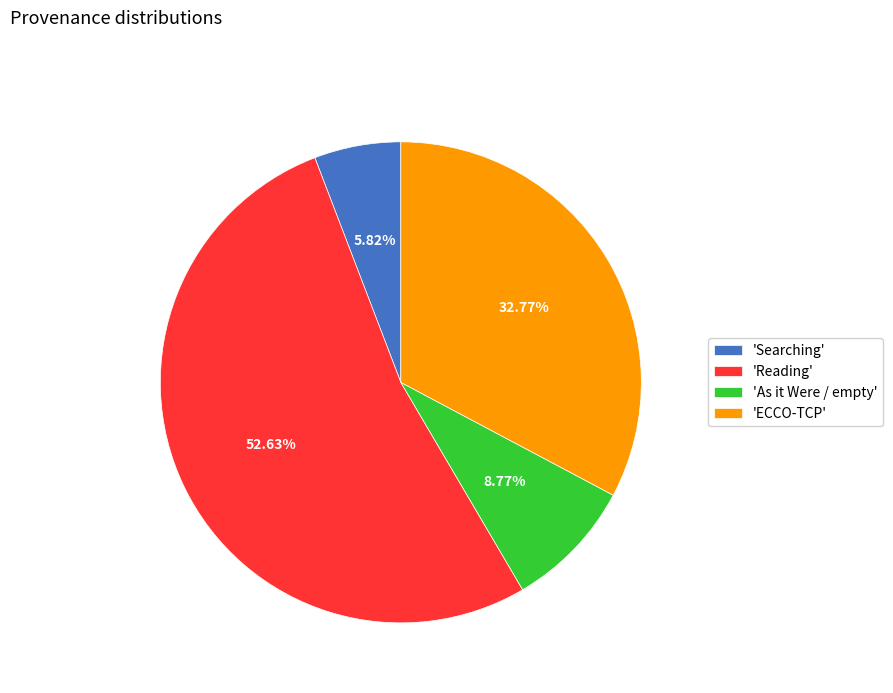

Which has a higher value, 'Reading' or 'ECCO-TCP'?

'Reading'